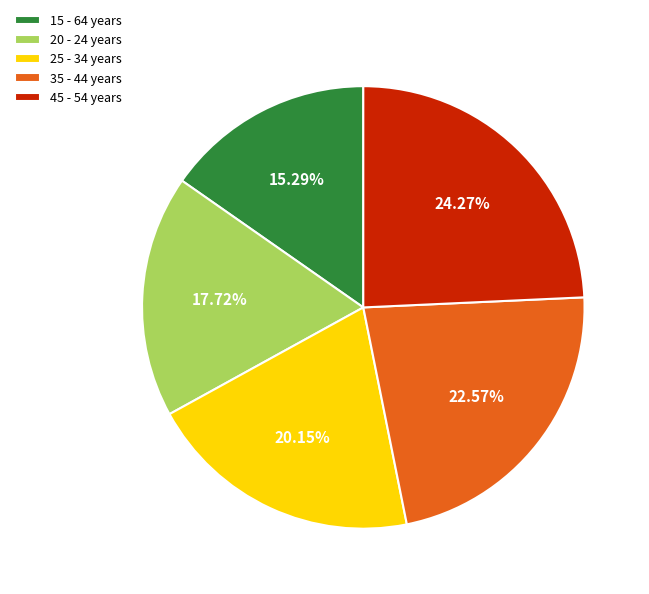

Rank the categories by value from highest to lowest.

45 - 54 years, 35 - 44 years, 25 - 34 years, 20 - 24 years, 15 - 64 years